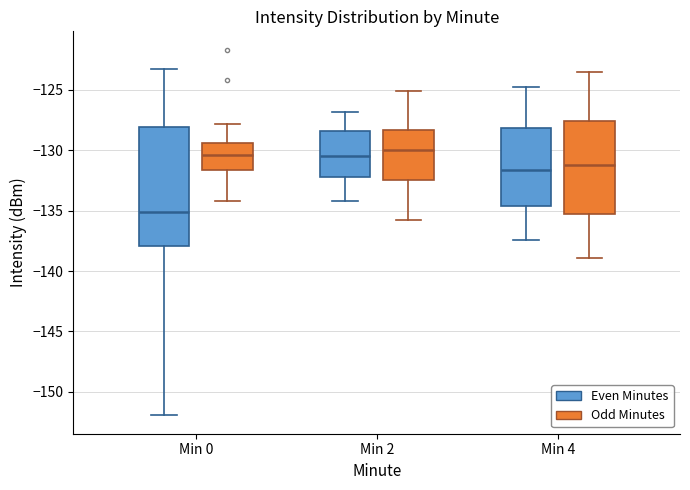

Where does the median line of the box for Min 2 (Odd Minutes) sit on the y-axis? The values are not printed on the chart, so give them approximately, as read against the axis.

-130.0